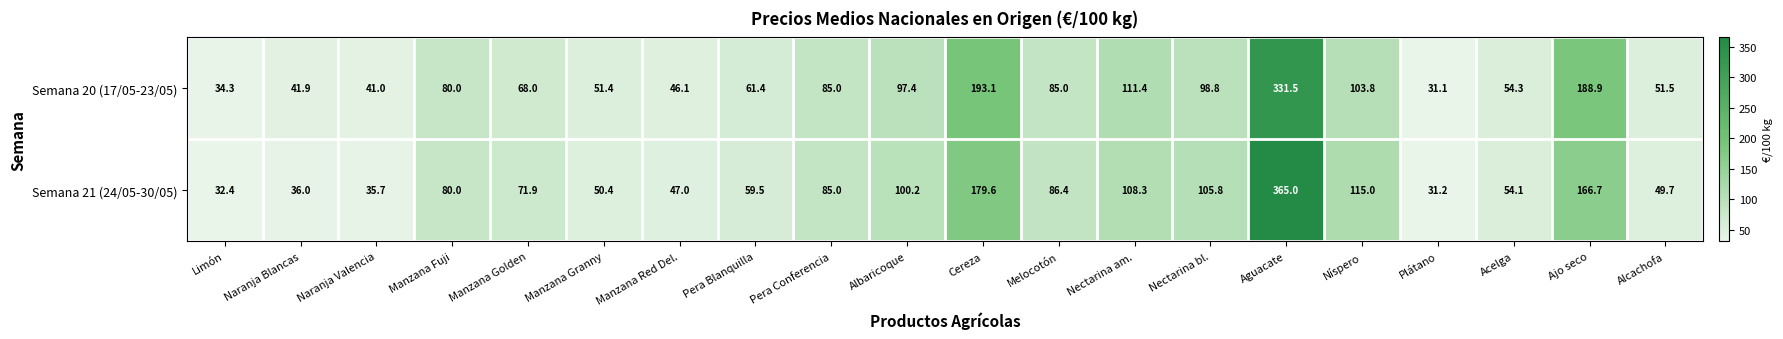

Rank the series at Níspero from lowest to highest value.

Semana 20 (17/05-23/05), Semana 21 (24/05-30/05)